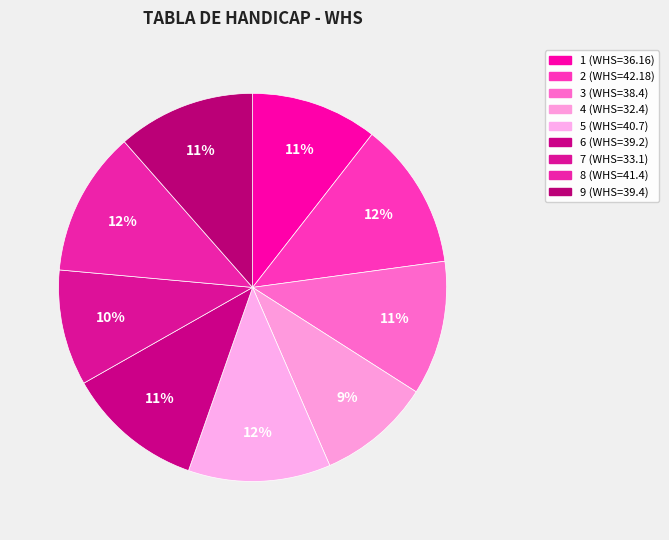

How many segments does this pie chart have?

9